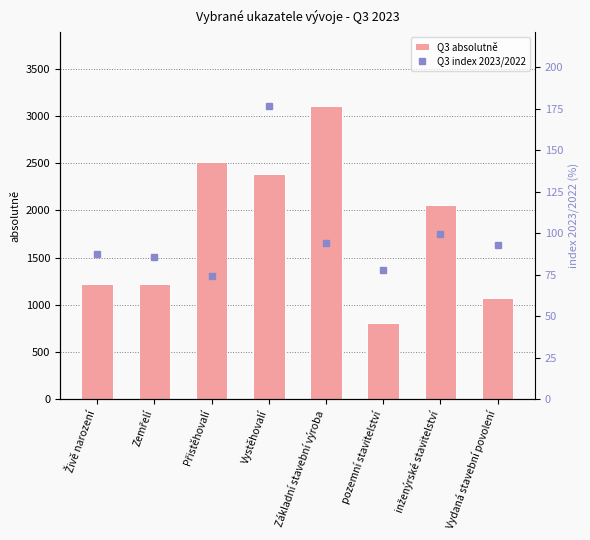

List the labels in order of Q3 index 2023/2022 value, largest first.

Vystěhovalí, inženýrské stavitelství, Základní stavební výroba, Vydaná stavební povolení, Živě narození, Zemřelí, pozemní stavitelství, Přistěhovalí